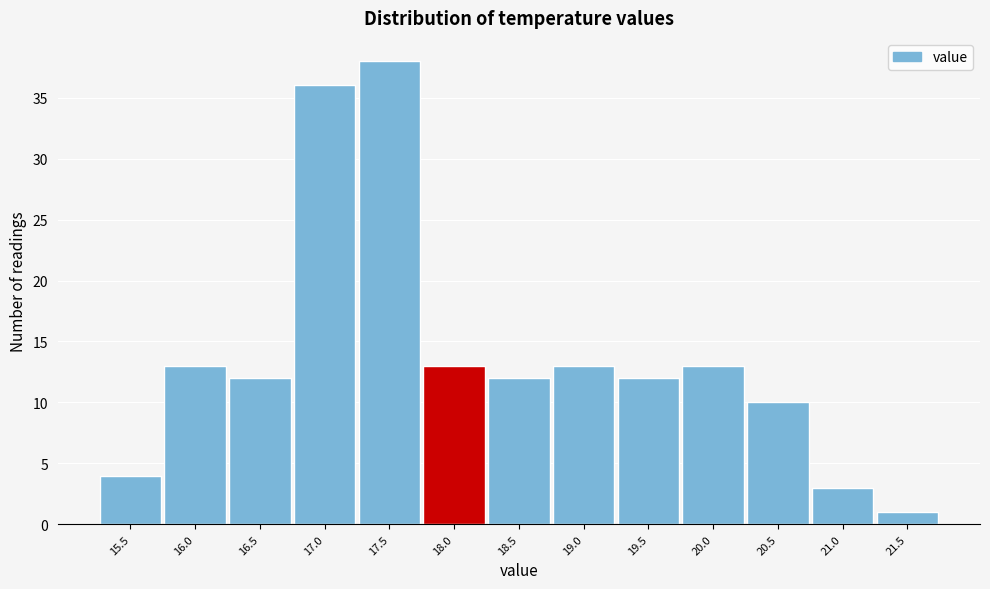

Reading left to right, what are all the values shown in this chart?

15.5=4	16.0=13	16.5=12	17.0=36	17.5=38	18.0=13	18.5=12	19.0=13	19.5=12	20.0=13	20.5=10	21.0=3	21.5=1